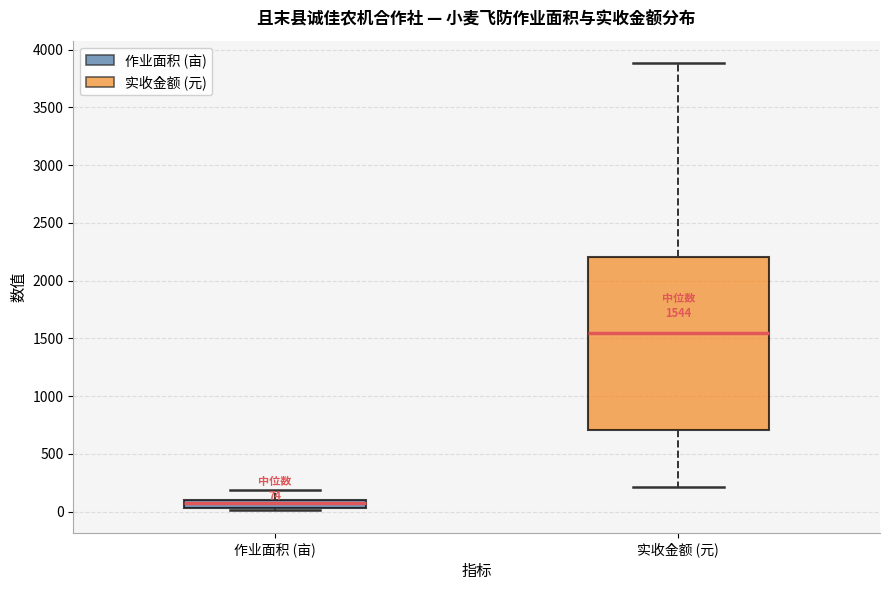

Which box has the lowest median line?

作业面积 (亩)